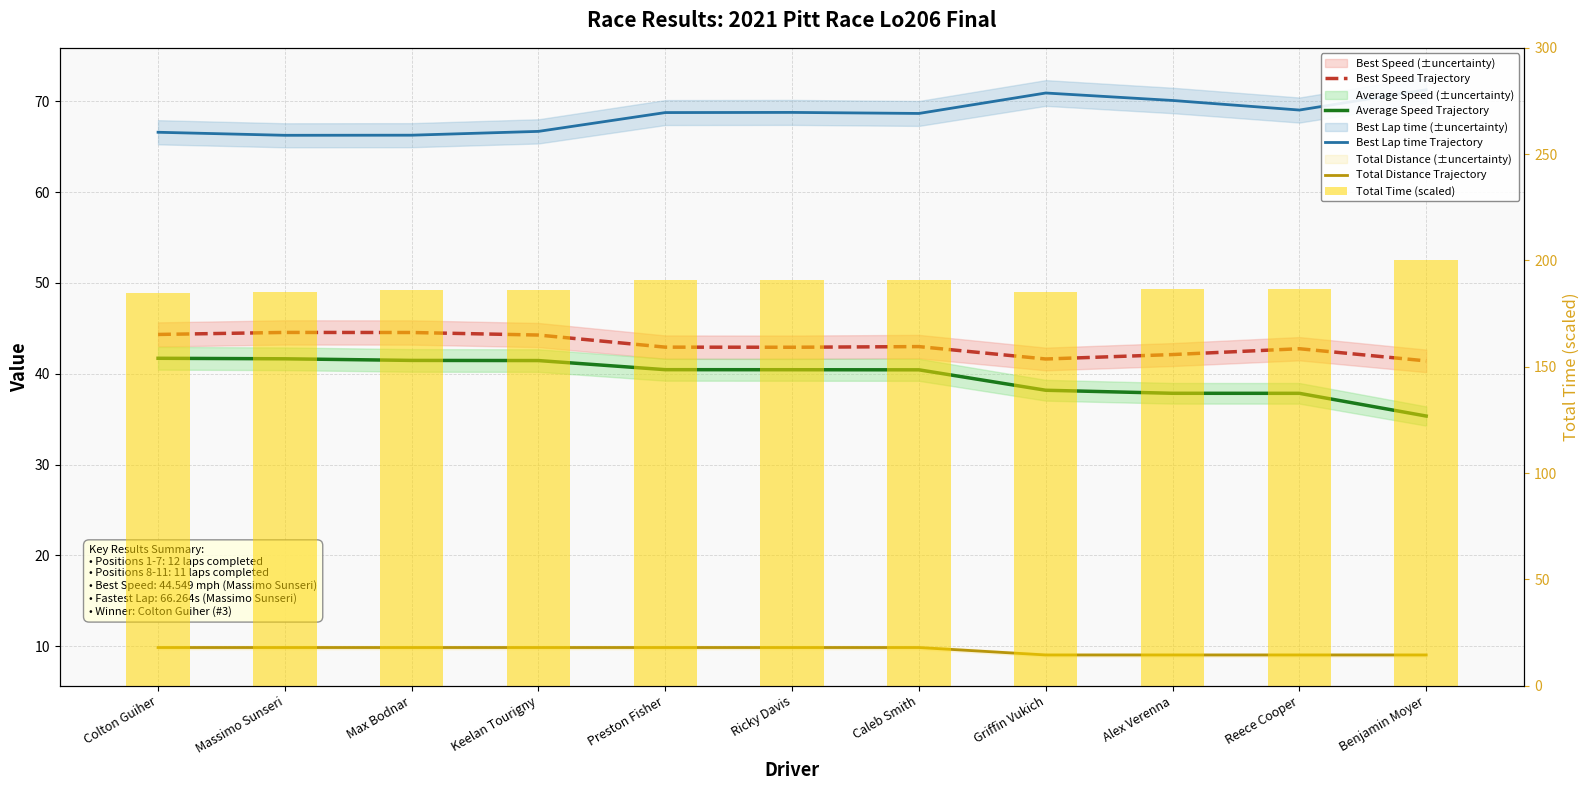

What is the sum of all Total Time (scaled) values?

2072.6